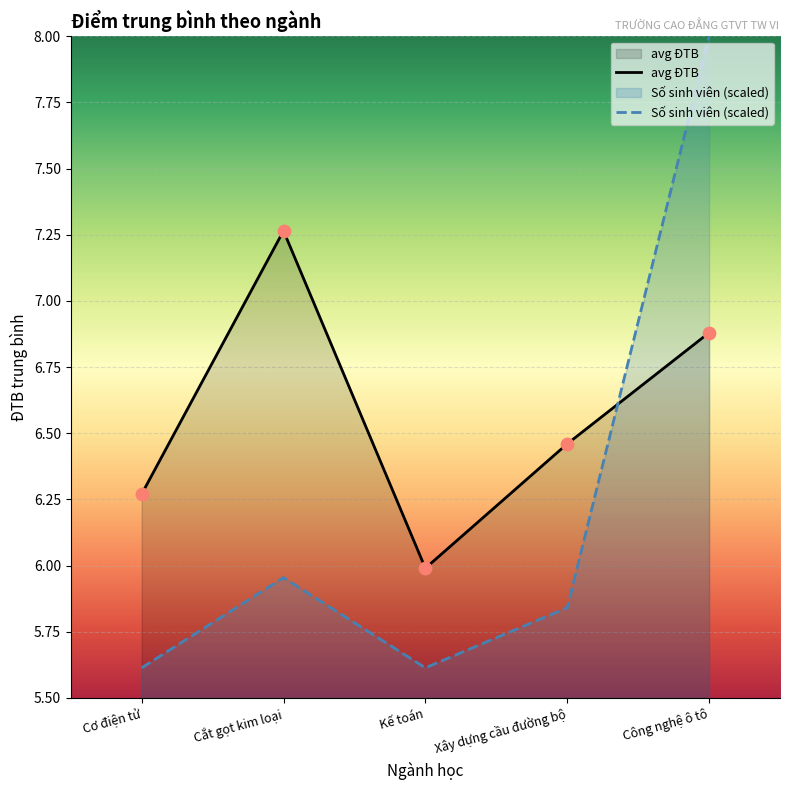

Which series has the largest Y range (max minus min)?

Số sinh viên (scaled)